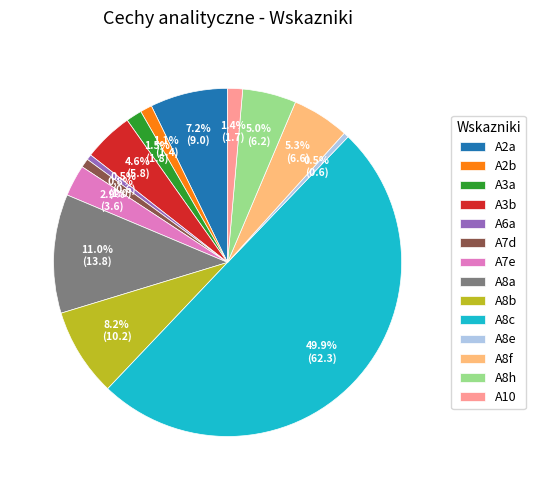

Which has a higher value, A8c or A8a?

A8c